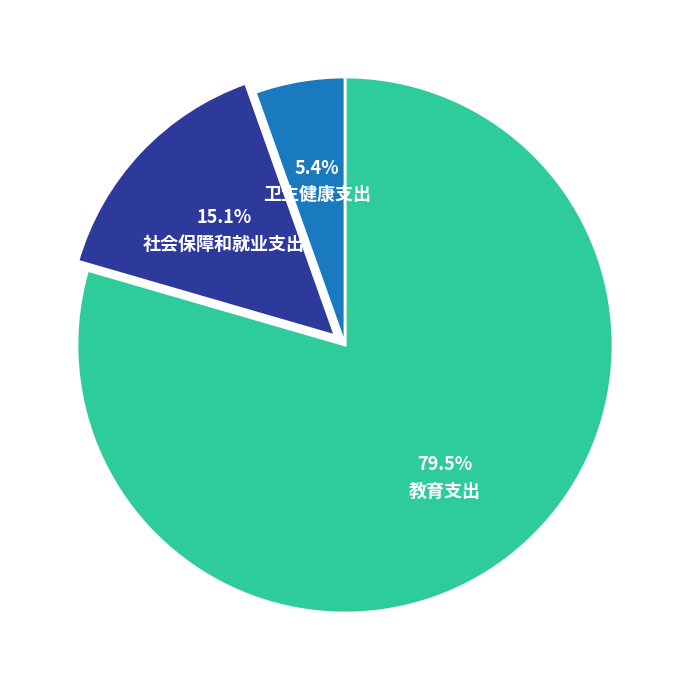

Which category accounts for the majority?

教育支出